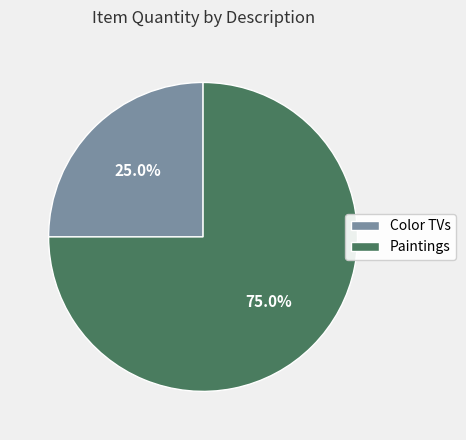

To the nearest percent, what portion does Paintings represent?

75%